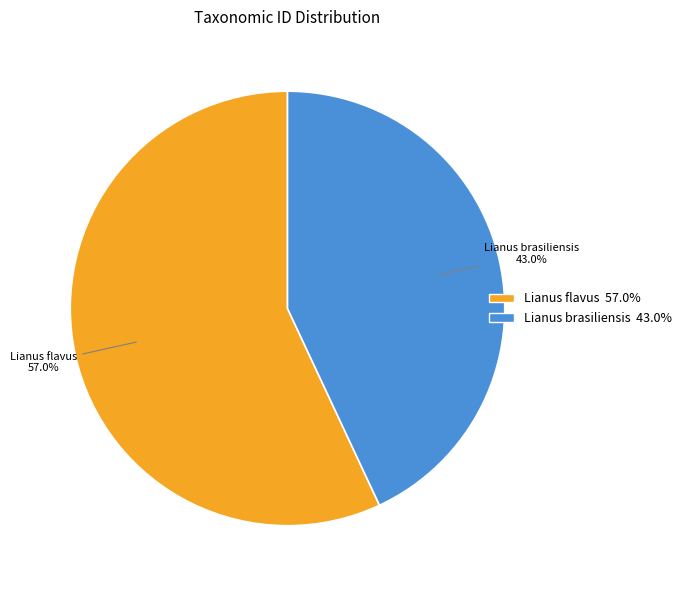

To the nearest percent, what portion does Lianus flavus represent?

57%